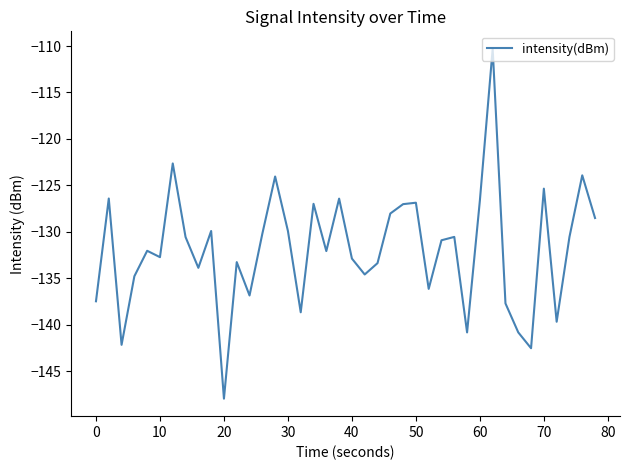

What is the smallest value displayed?

-148.0